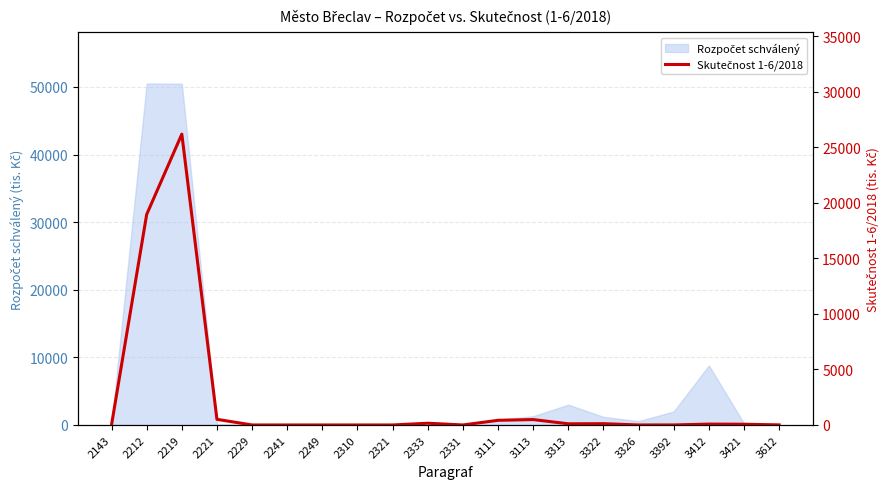

How many interior local peaks (higher than both neighbors) does the data have?

5